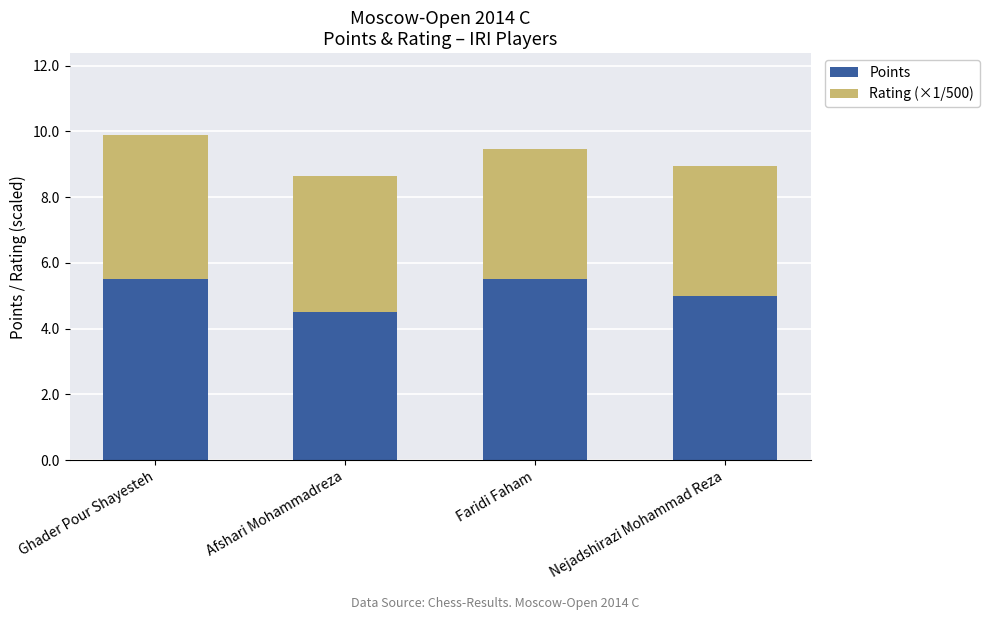

What is the lowest value of the Points series?

4.5